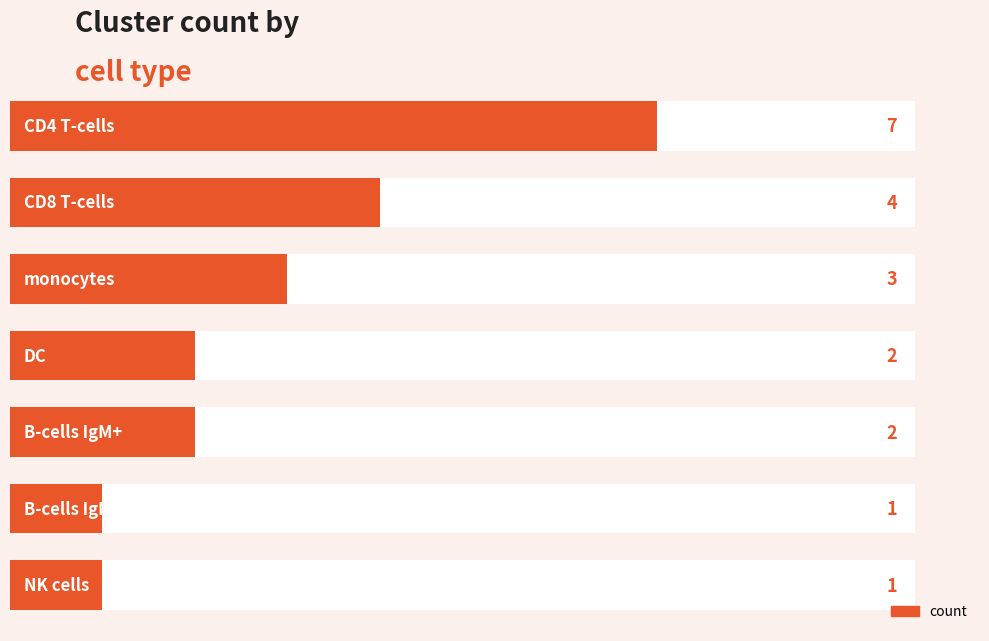

What is the average value?

3